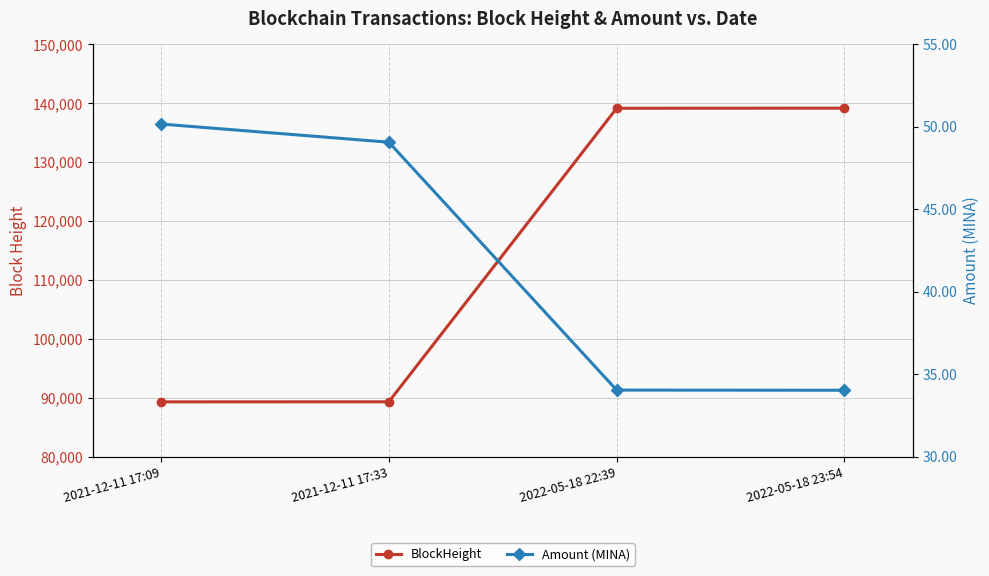

Reading right to left, what are all the values shown in this chart?

BlockHeight: 2022-05-18 23:54=139167.0	2022-05-18 22:39=139149.0	2021-12-11 17:33=89326.0	2021-12-11 17:09=89320.0
Amount (MINA): 2022-05-18 23:54=34.0	2022-05-18 22:39=34.0	2021-12-11 17:33=49.1	2021-12-11 17:09=50.2